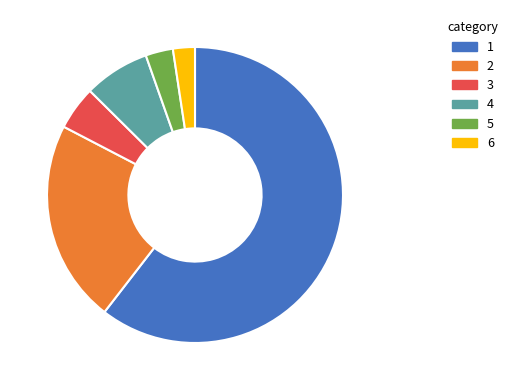

What is the majority slice?

1